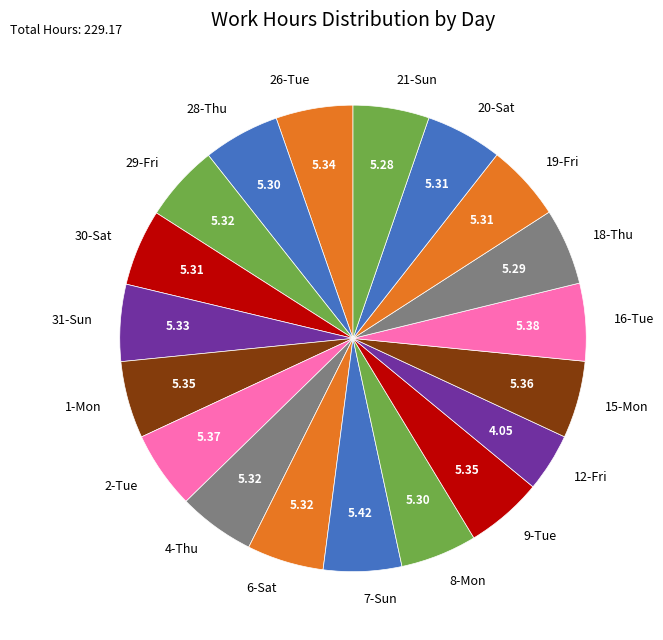

Is there any slice that represents more than half of the pie?

No